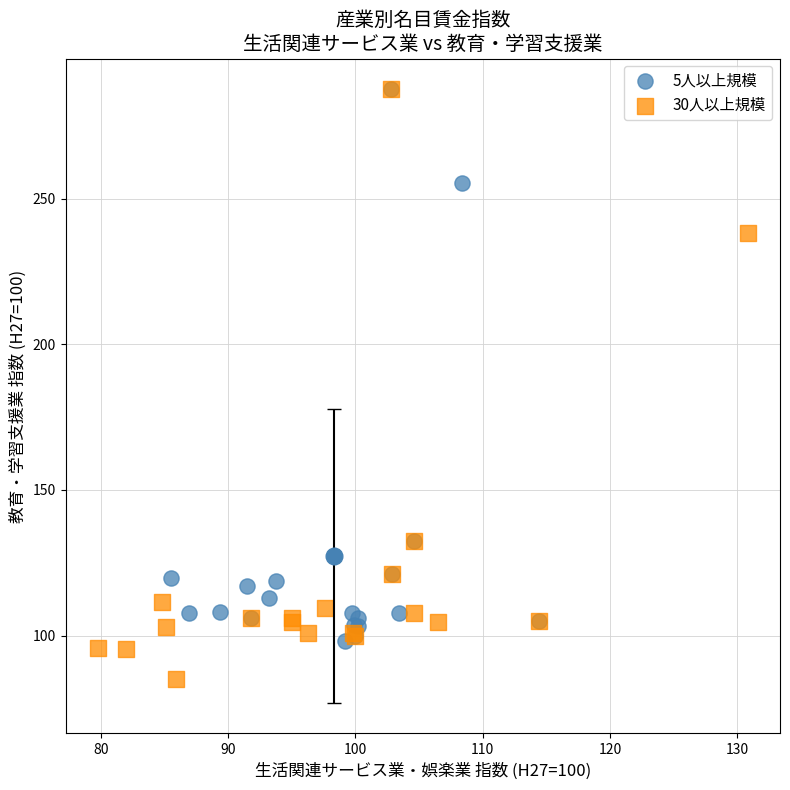

Which series has the largest Y range (max minus min)?

30人以上規模